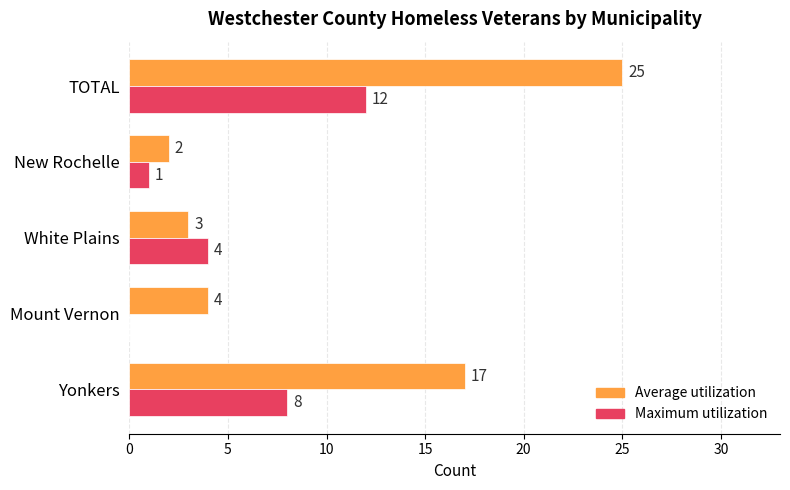

The Maximum utilization series shows 4 at White Plains. True or false?

True